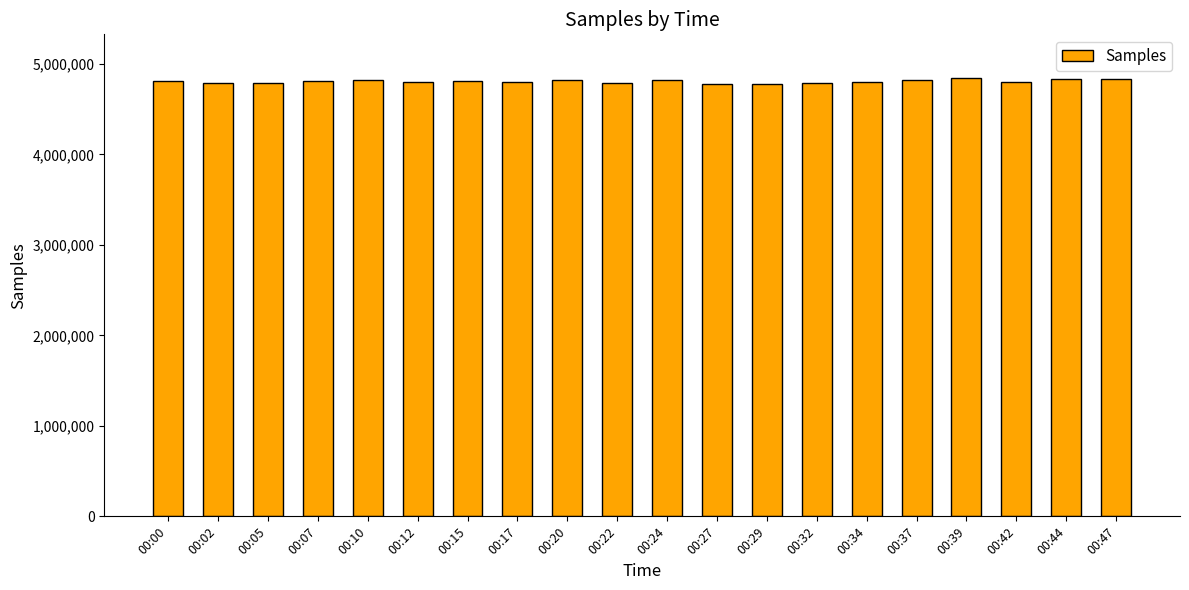

What is the minimum value shown in the chart?

4778105